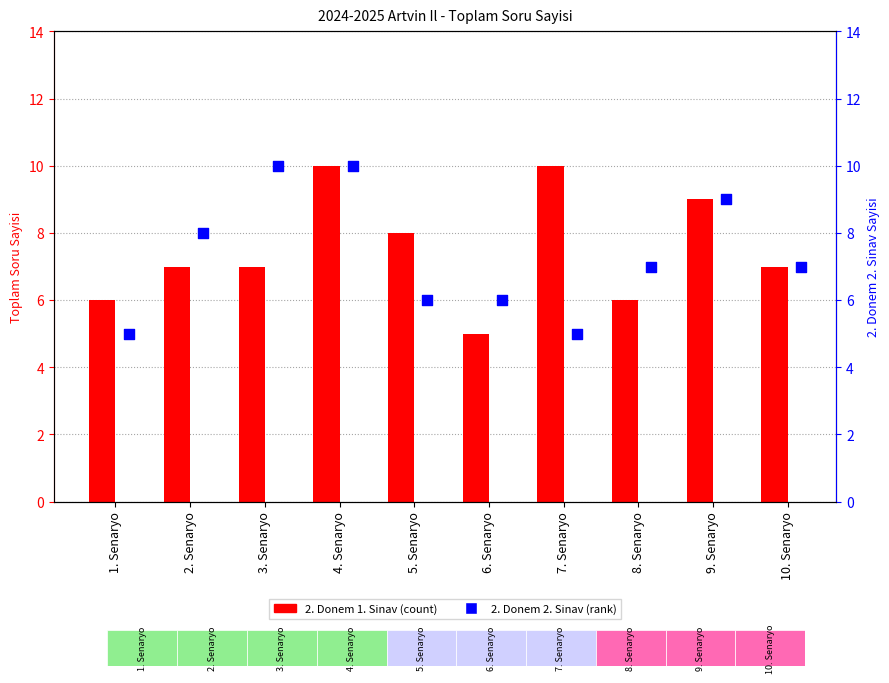

Which series reaches the minimum Y coordinate?

2. Donem 1. Sinav